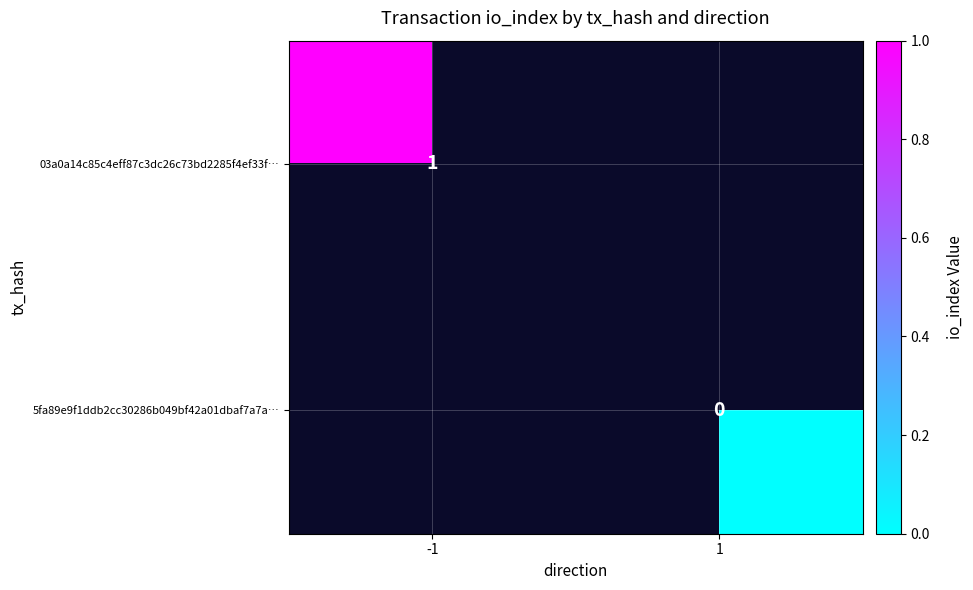

Is it true that 03a0a14c85c4eff87c3dc26c73bd2285f4ef33f… equals 1 at -1?

True